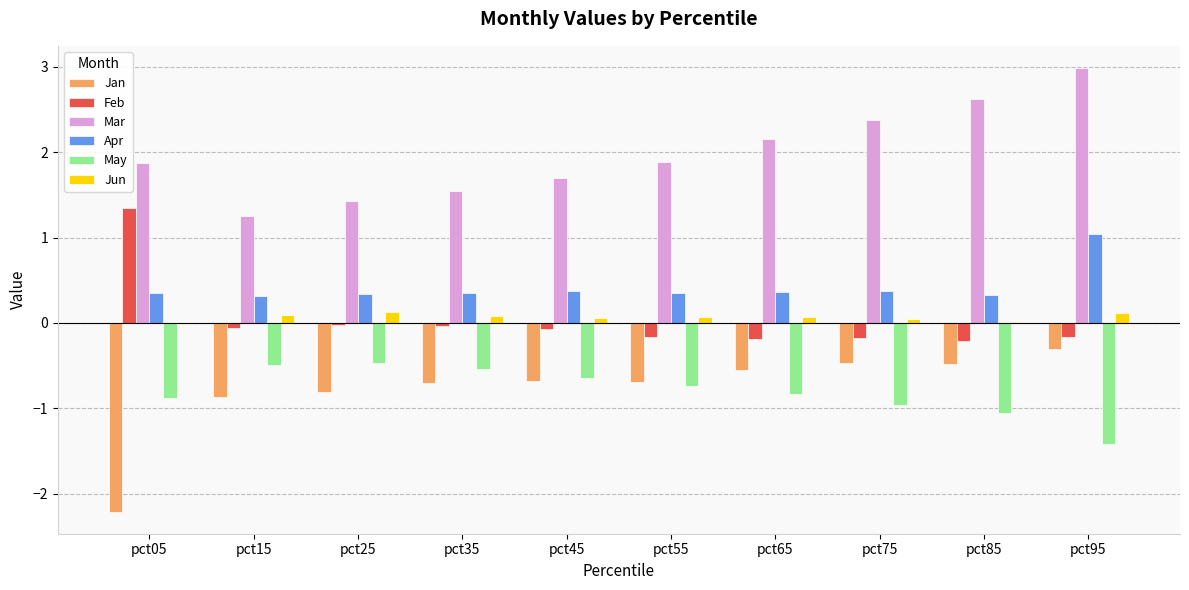

Between pct45 and pct95, which series saw the biggest shift?

Mar